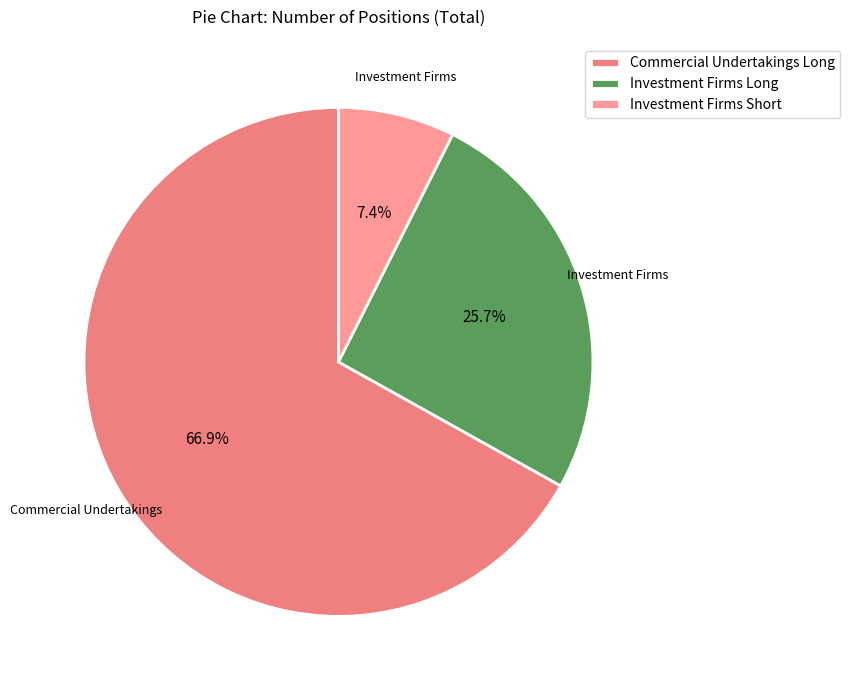

Which category has the smallest portion of the pie?

Investment Firms Short